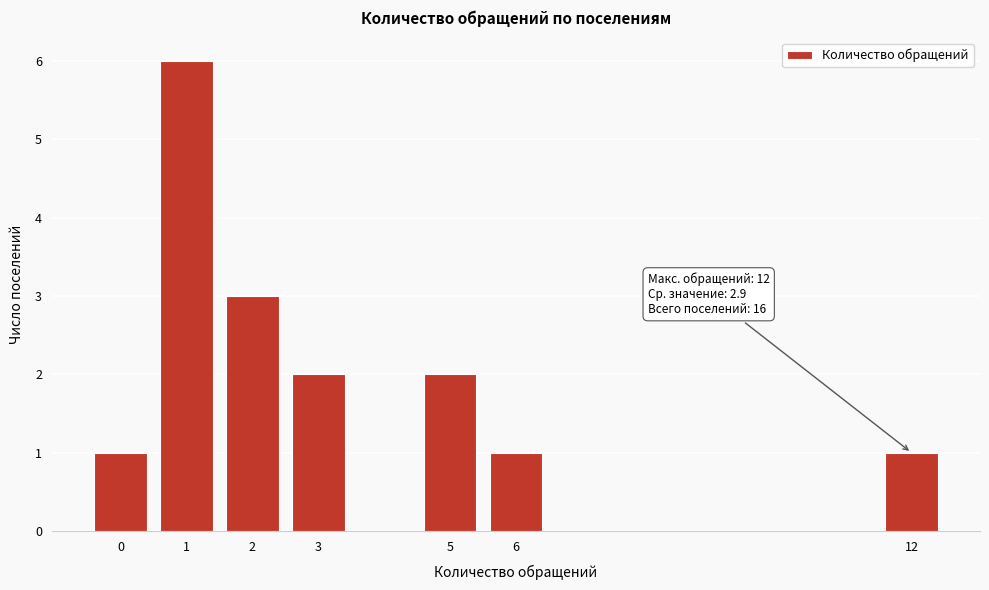

Reading left to right, what are all the values shown in this chart?

1	6	3	2	2	1	1